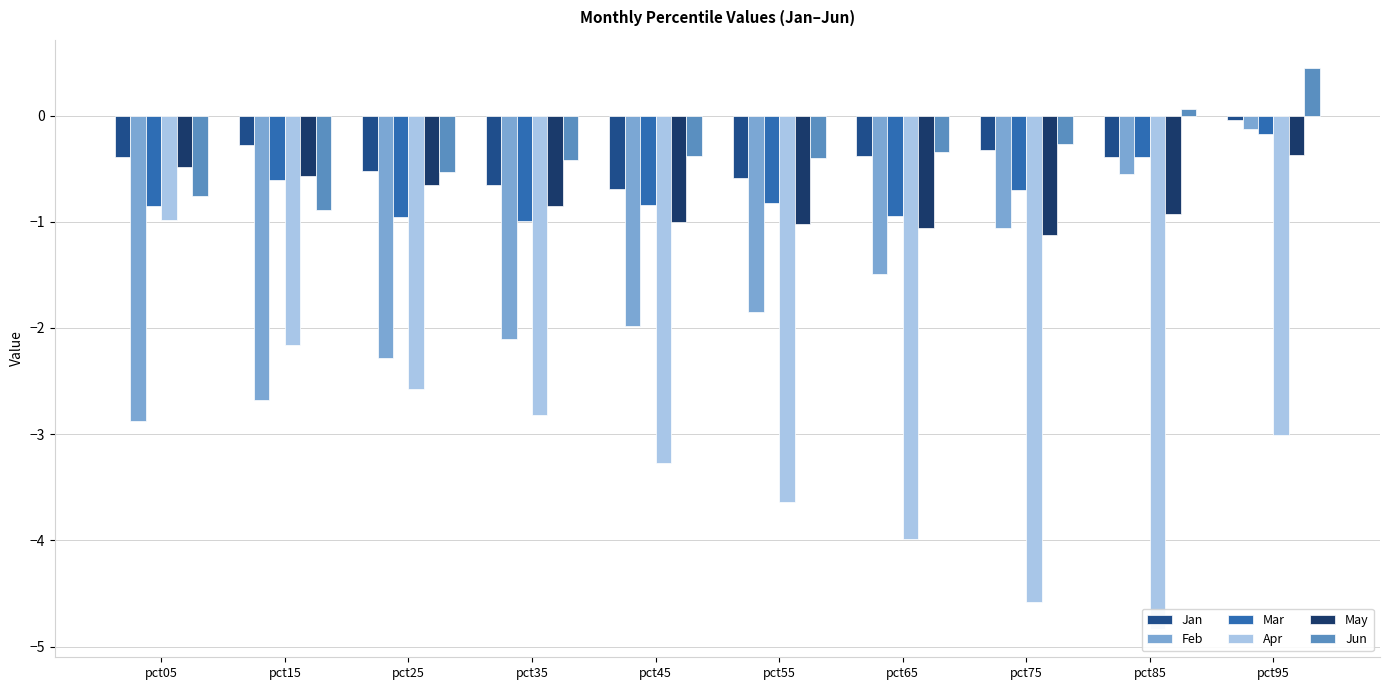

Reading left to right, what are all the values shown in this chart?

Jan: pct05=-0.4	pct15=-0.3	pct25=-0.5	pct35=-0.7	pct45=-0.7	pct55=-0.6	pct65=-0.4	pct75=-0.3	pct85=-0.4	pct95=-0.0
Feb: pct05=-2.9	pct15=-2.7	pct25=-2.3	pct35=-2.1	pct45=-2.0	pct55=-1.9	pct65=-1.5	pct75=-1.1	pct85=-0.6	pct95=-0.1
Mar: pct05=-0.9	pct15=-0.6	pct25=-1.0	pct35=-1.0	pct45=-0.8	pct55=-0.8	pct65=-0.9	pct75=-0.7	pct85=-0.4	pct95=-0.2
Apr: pct05=-1.0	pct15=-2.2	pct25=-2.6	pct35=-2.8	pct45=-3.3	pct55=-3.6	pct65=-4.0	pct75=-4.6	pct85=-4.8	pct95=-3.0
May: pct05=-0.5	pct15=-0.6	pct25=-0.7	pct35=-0.9	pct45=-1.0	pct55=-1.0	pct65=-1.1	pct75=-1.1	pct85=-0.9	pct95=-0.4
Jun: pct05=-0.8	pct15=-0.9	pct25=-0.5	pct35=-0.4	pct45=-0.4	pct55=-0.4	pct65=-0.3	pct75=-0.3	pct85=0.1	pct95=0.4